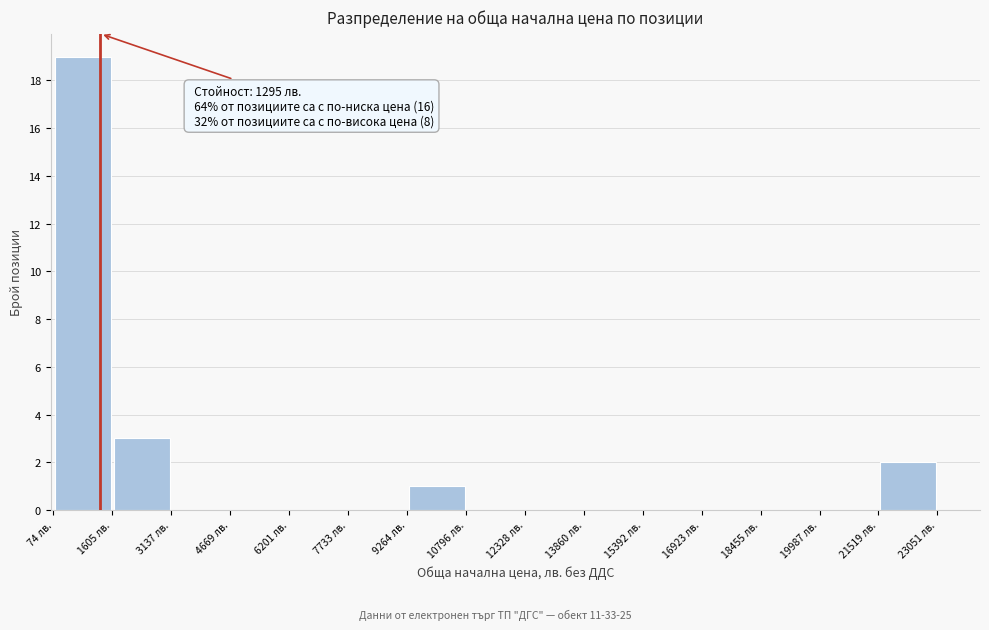

Which range on the x-axis has the tallest bar?

0 to 1600